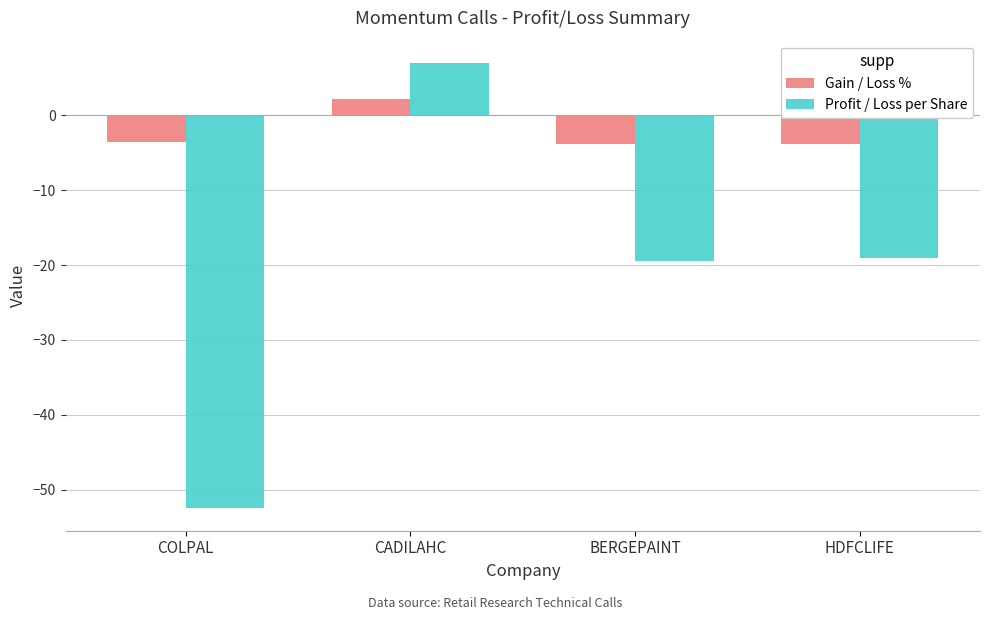

Where is Gain / Loss % nearest to the value 0?

CADILAHC